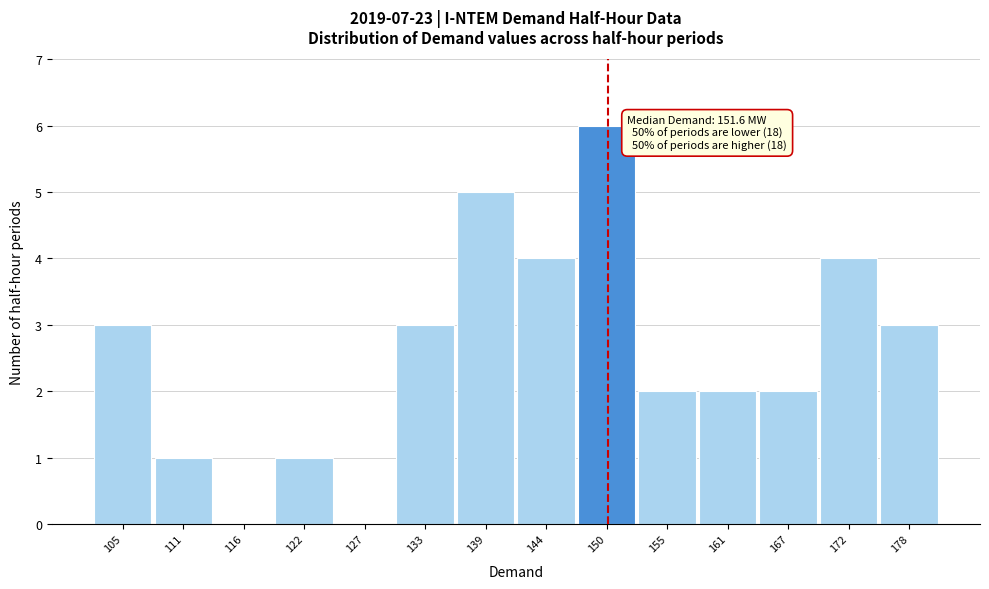

Reading right to left, extract all data points from this chart.

178=3	172=4	167=2	161=2	155=2	150=6	144=4	139=5	133=3	127=0	122=1	116=0	111=1	105=3